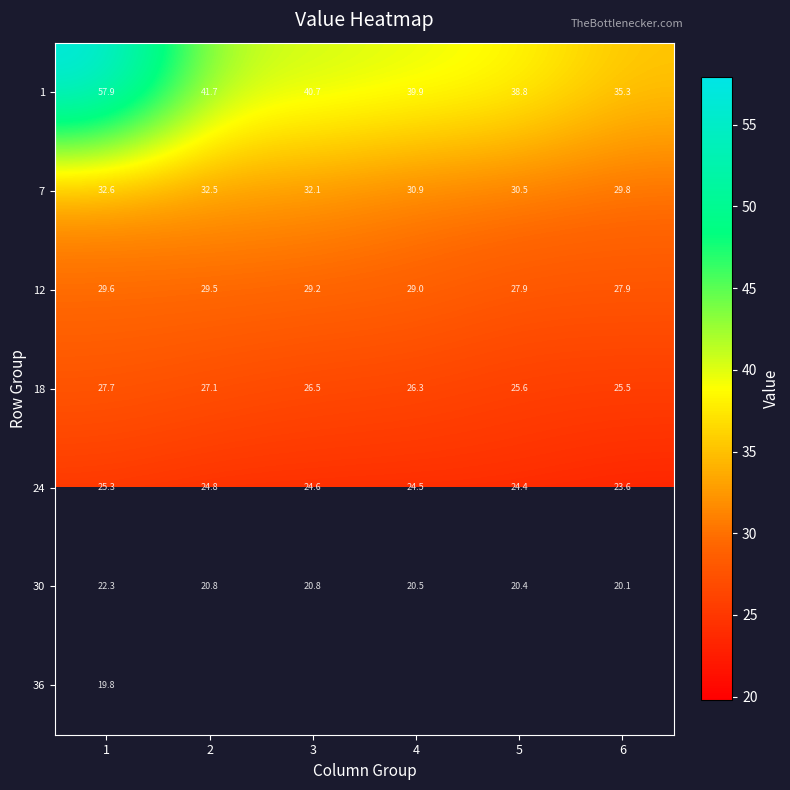

What is the difference between the highest and lowest values at 6?

15.3